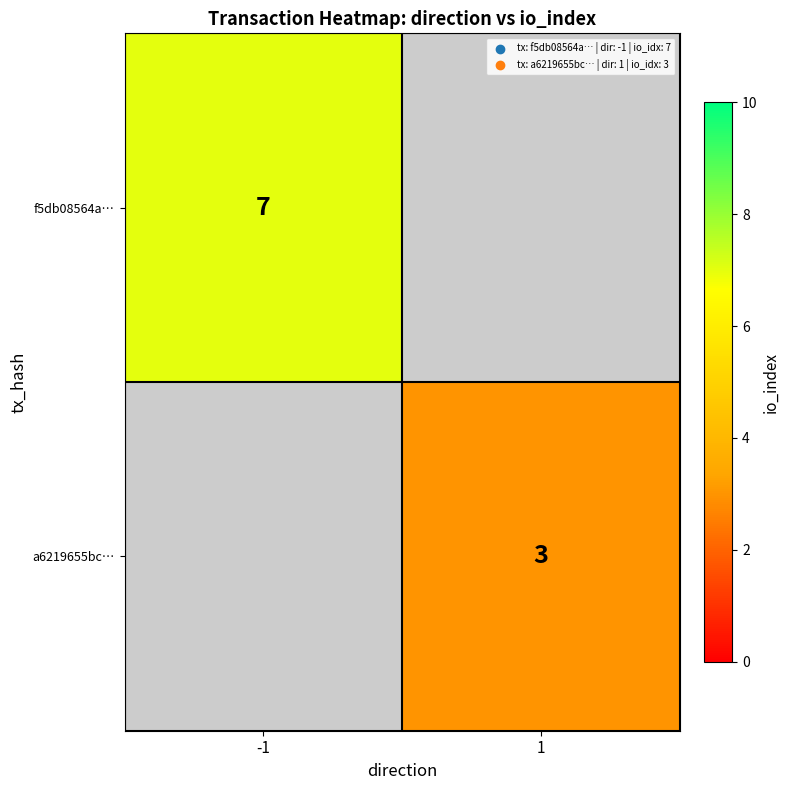

The f5db08564a… series shows 7 at -1. True or false?

True